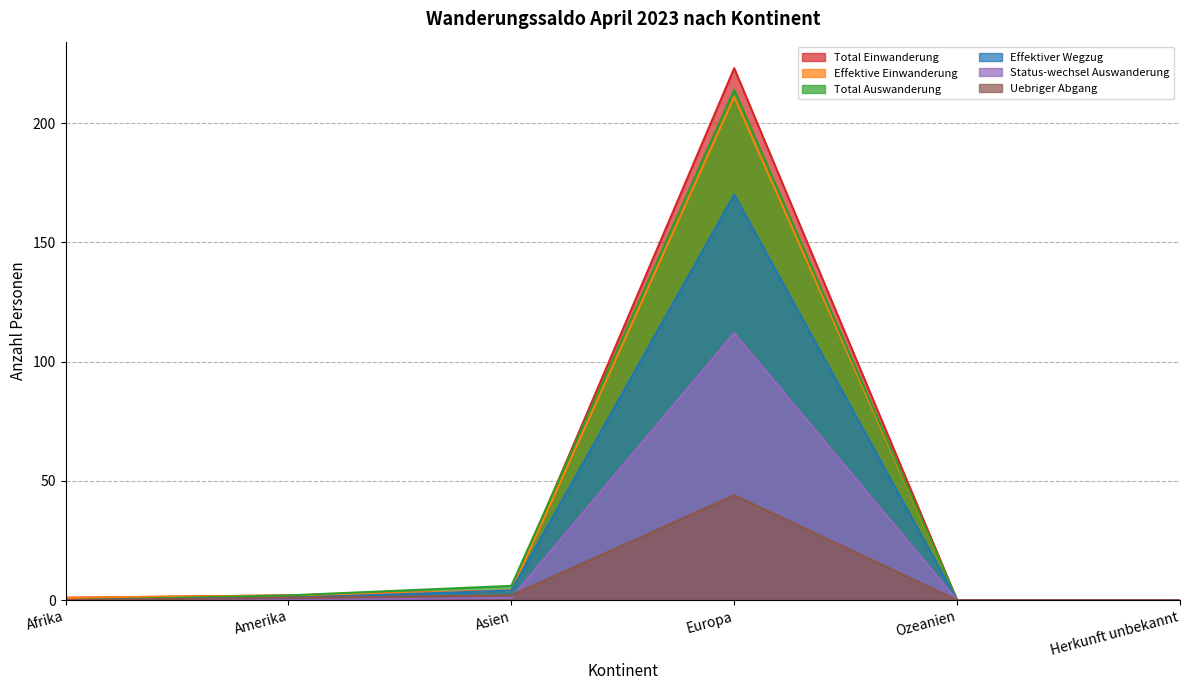

True or false: Effektive Einwanderung has more than 0 interior local peaks.

True